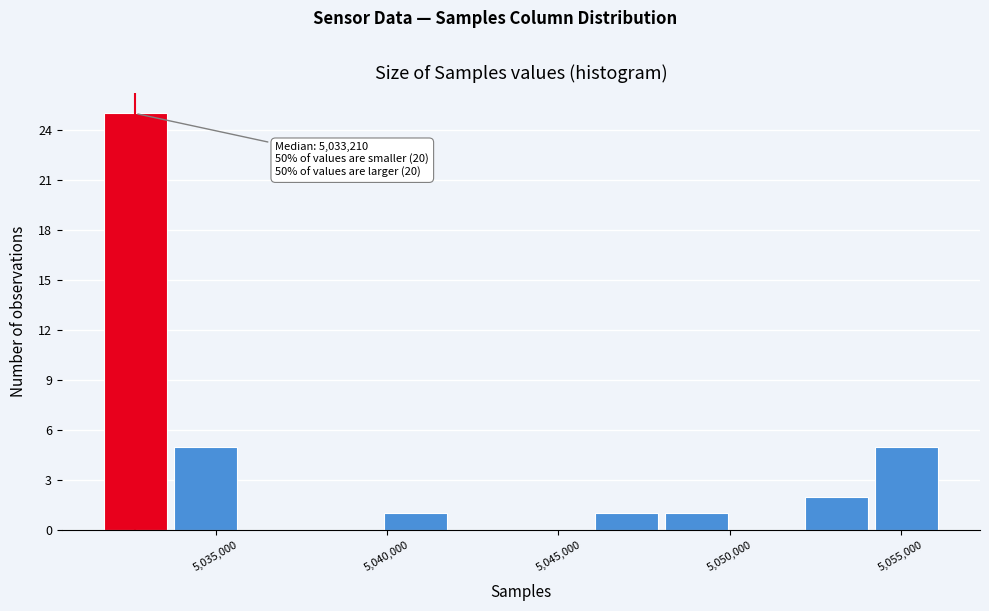

Which range on the x-axis has the tallest bar?

5031500 to 5033500